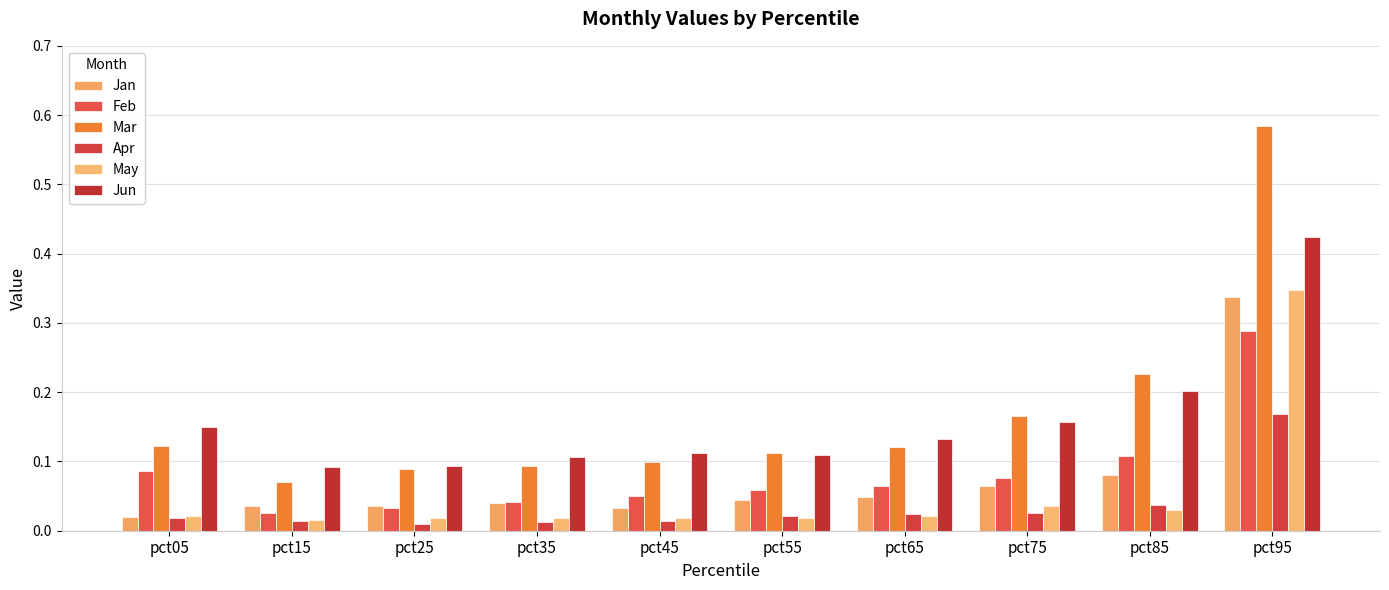

How many series are shown in this chart?

6